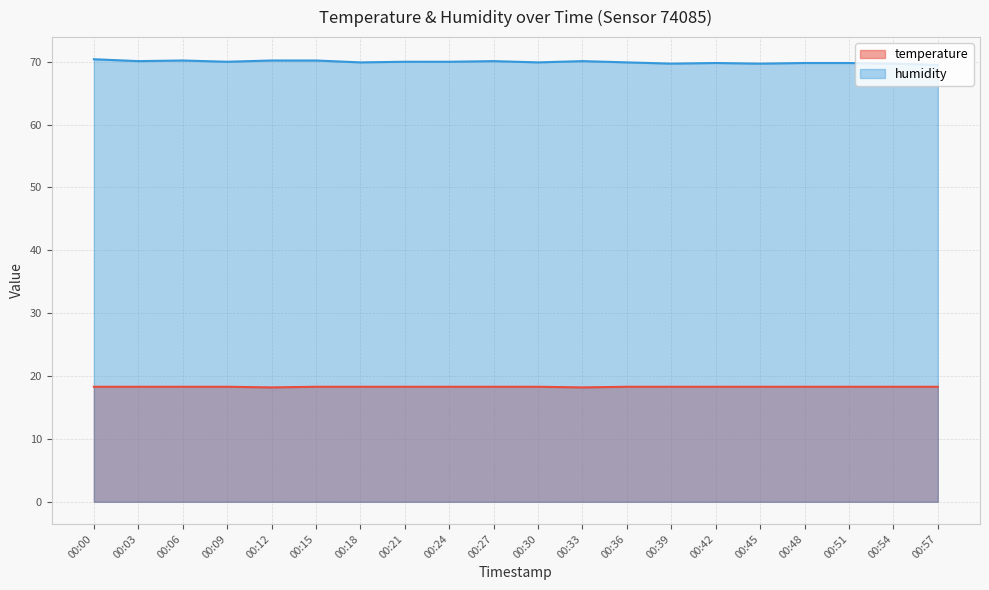

Is the value of temperature at 00:24 greater than the value of humidity at 00:45?

No